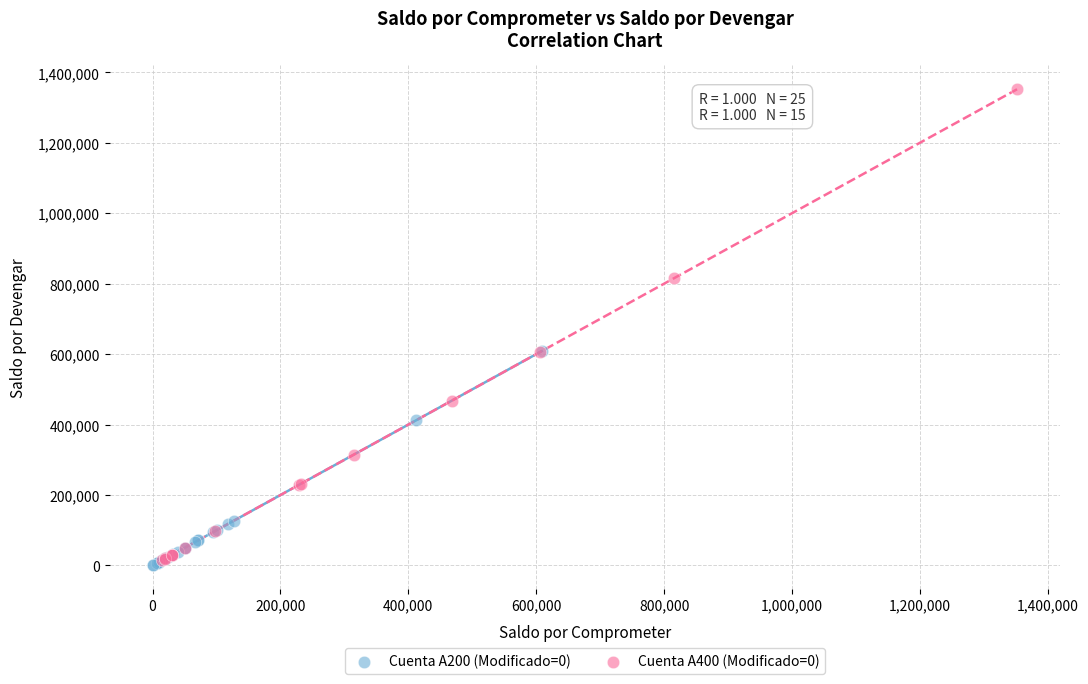

Which series has the largest Y range (max minus min)?

Cuenta A400 (Modificado=0)